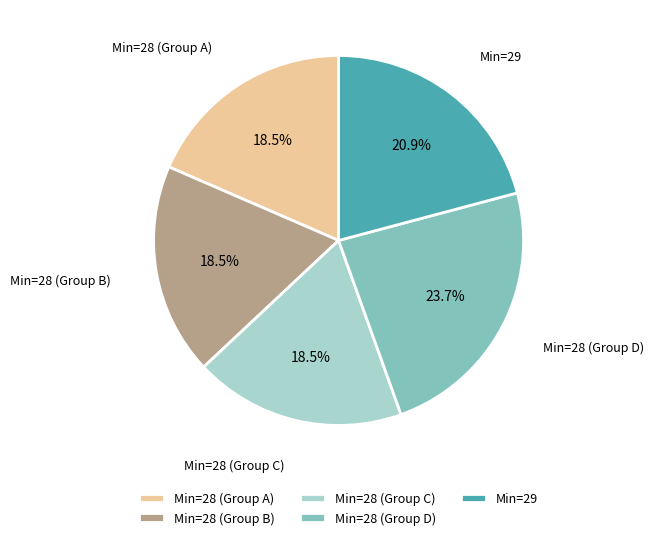

Between Min=28 (Group D) and Min=29, which is larger?

Min=28 (Group D)